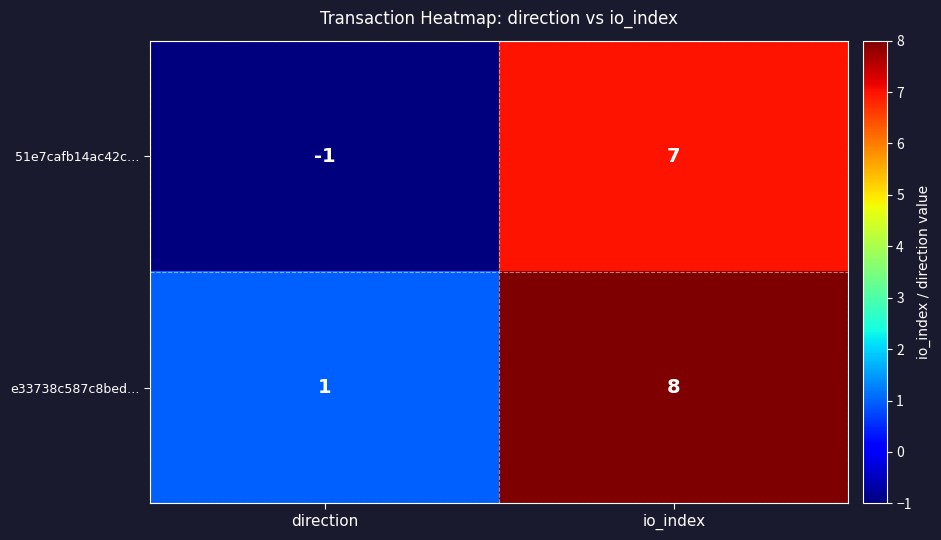

What value does the e33738c587c8bed… series have at io_index?

8